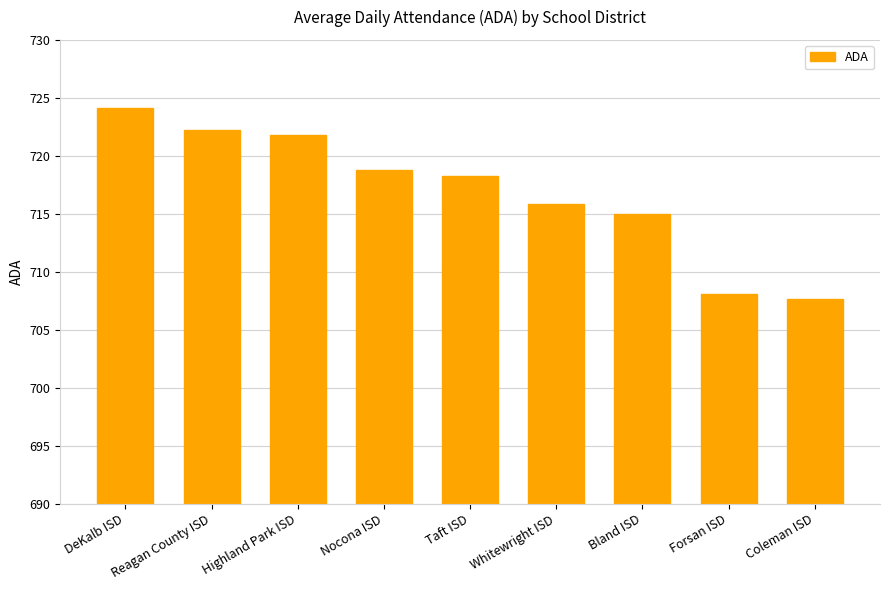

What is the label of the 5th bar from the right?

Taft ISD